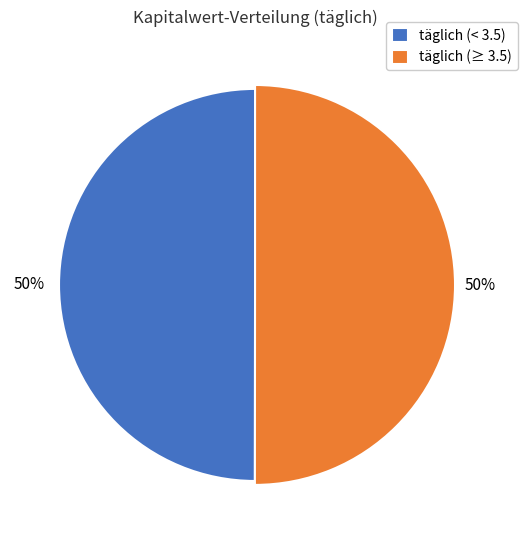

True or false: 2024-11-11 accounts for 1% of the total.

False